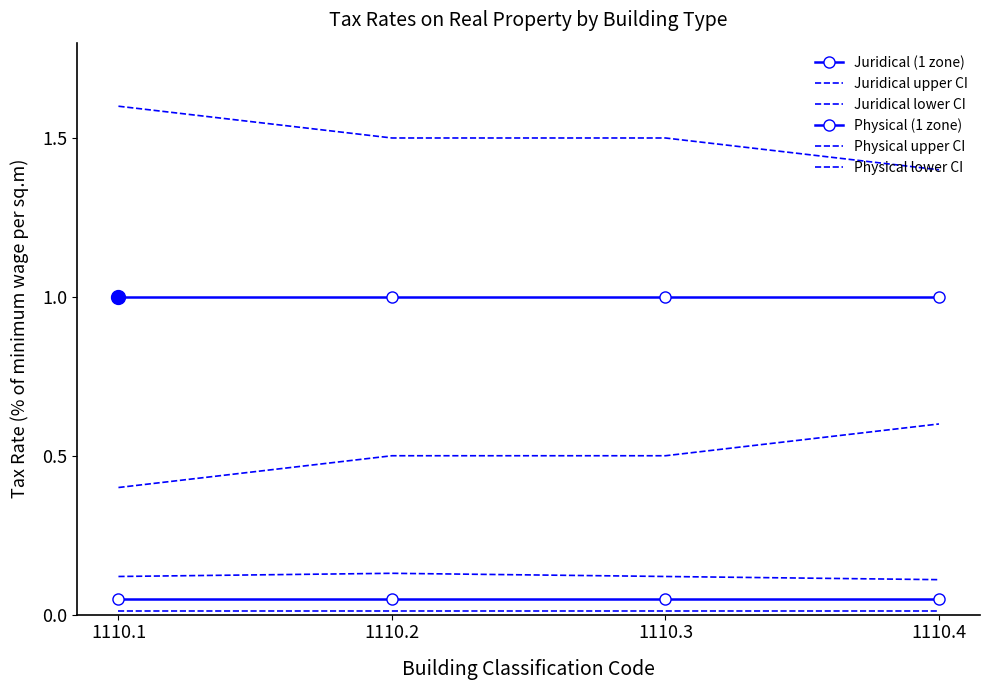

True or false: Physical upper CI and Physical lower CI cross at least once.

False